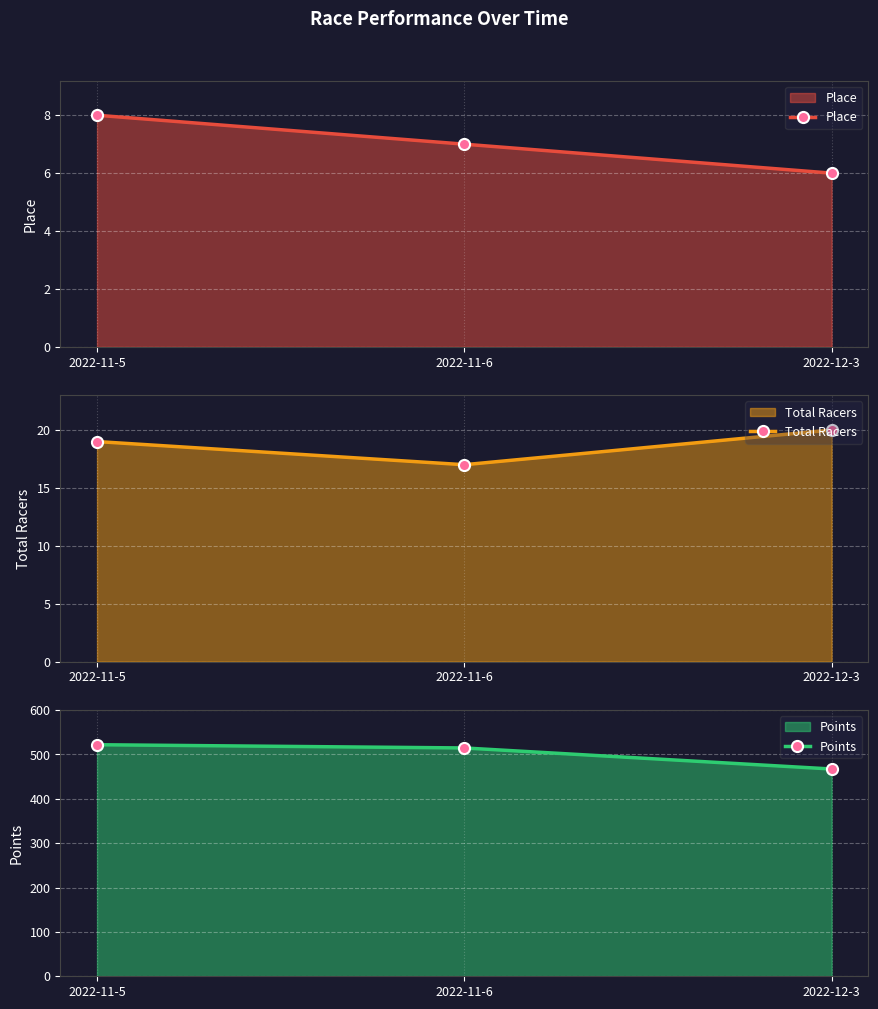

What position from the left is 2022-11-6?

2